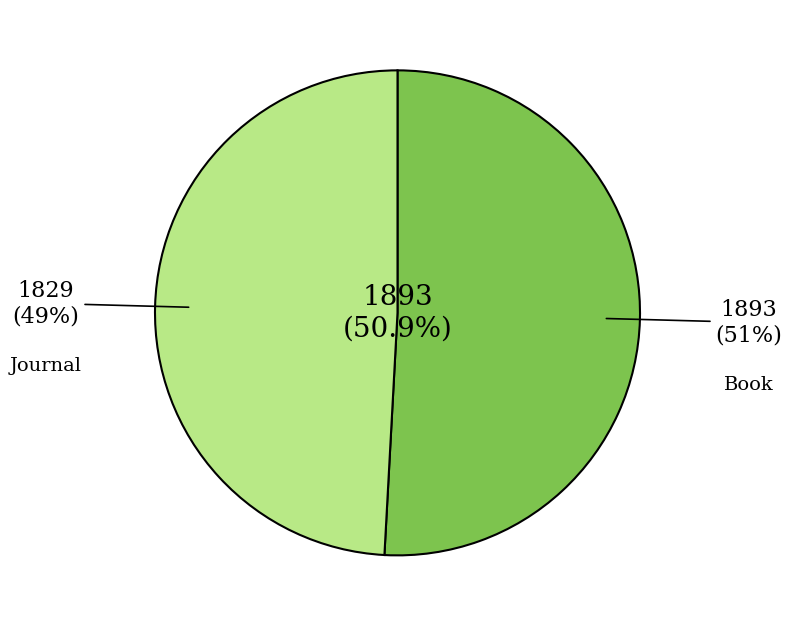

What is the largest slice in the pie chart?

Book